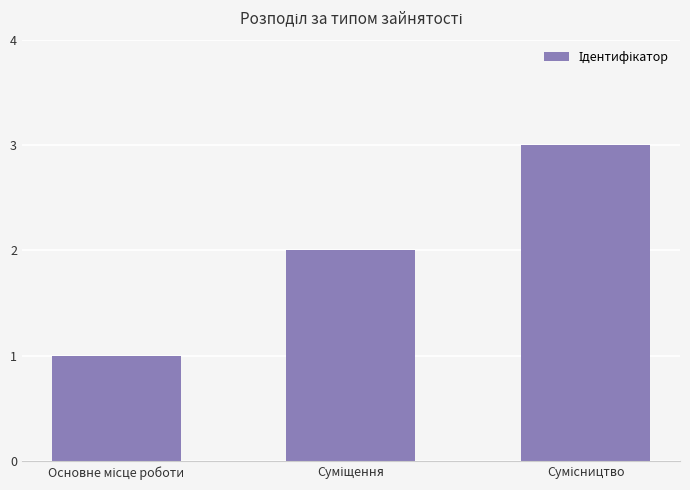

What is the minimum value shown in the chart?

1